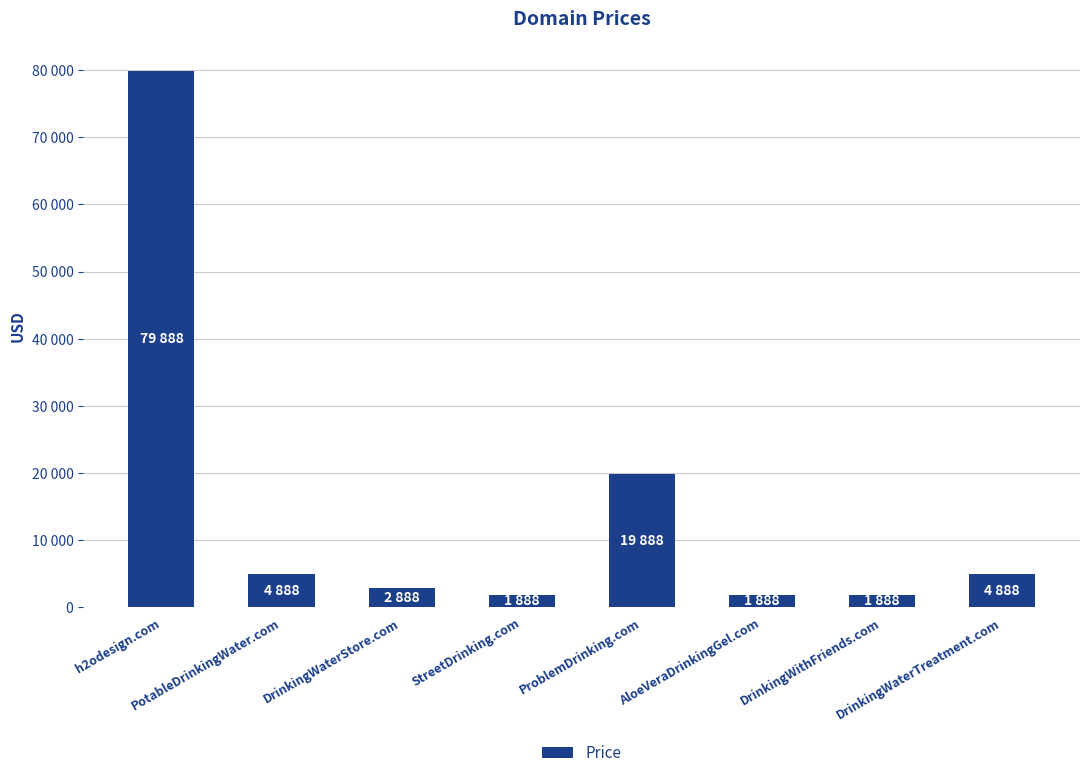

List the labels in order of value, smallest first.

StreetDrinking.com, AloeVeraDrinkingGel.com, DrinkingWithFriends.com, DrinkingWaterStore.com, PotableDrinkingWater.com, DrinkingWaterTreatment.com, ProblemDrinking.com, h2odesign.com